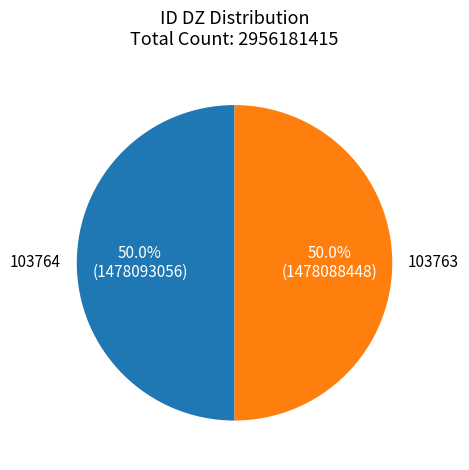

Count the number of slices in the pie.

2